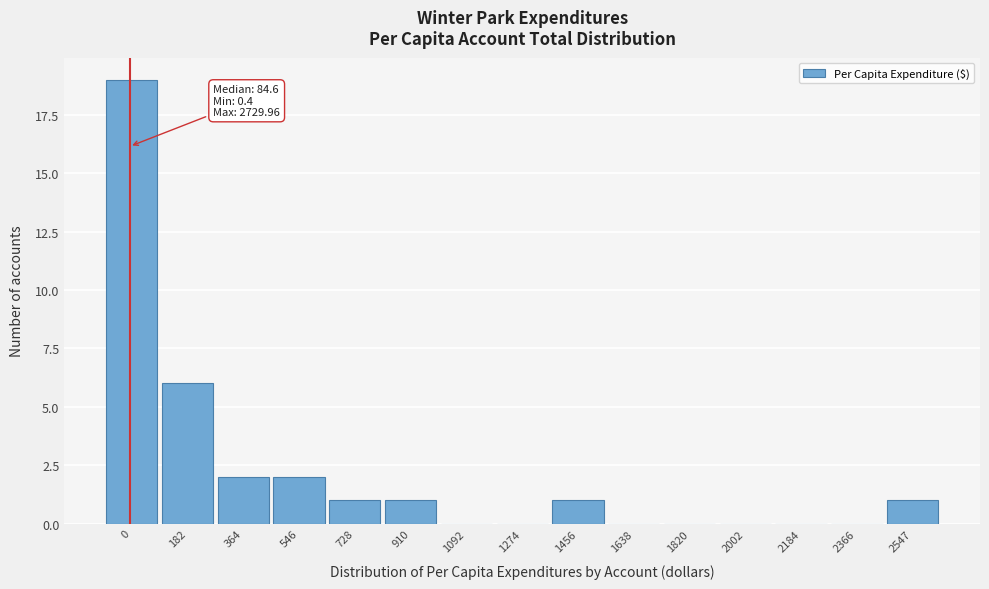

Reading left to right, extract all data points from this chart.

0=19	182=6	364=2	546=2	728=1	910=1	1092=0	1274=0	1456=1	1638=0	1820=0	2002=0	2184=0	2366=0	2547=1